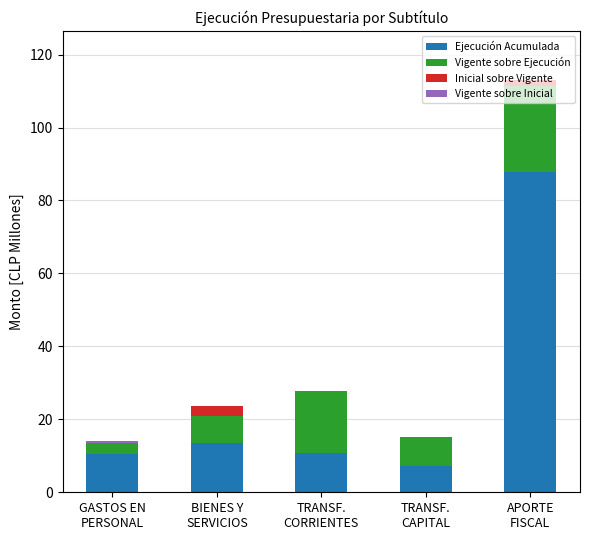

What is the maximum value for Ejecución Acumulada?

87.9